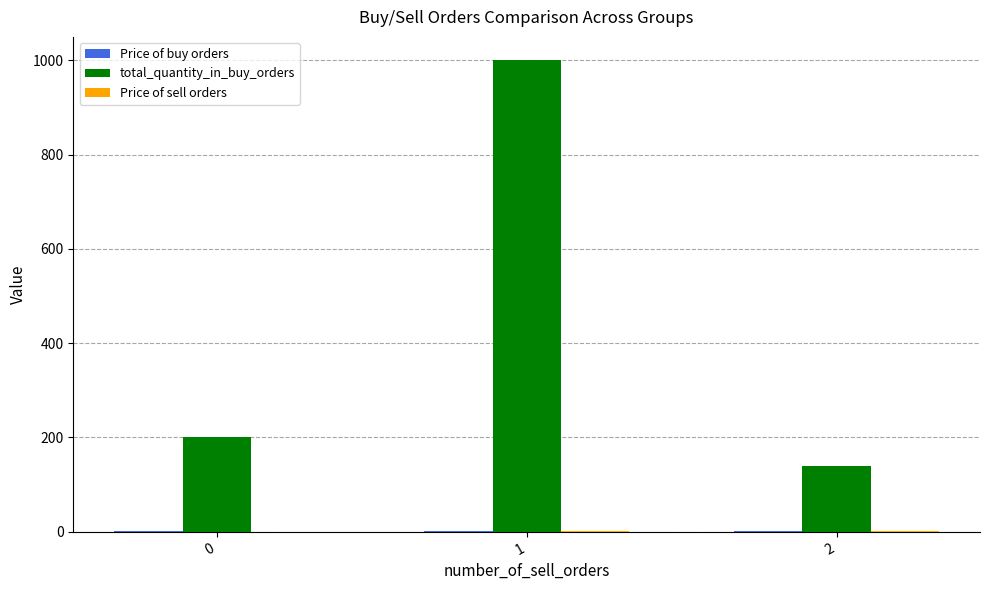

Which series has the largest total across all categories?

total_quantity_in_buy_orders